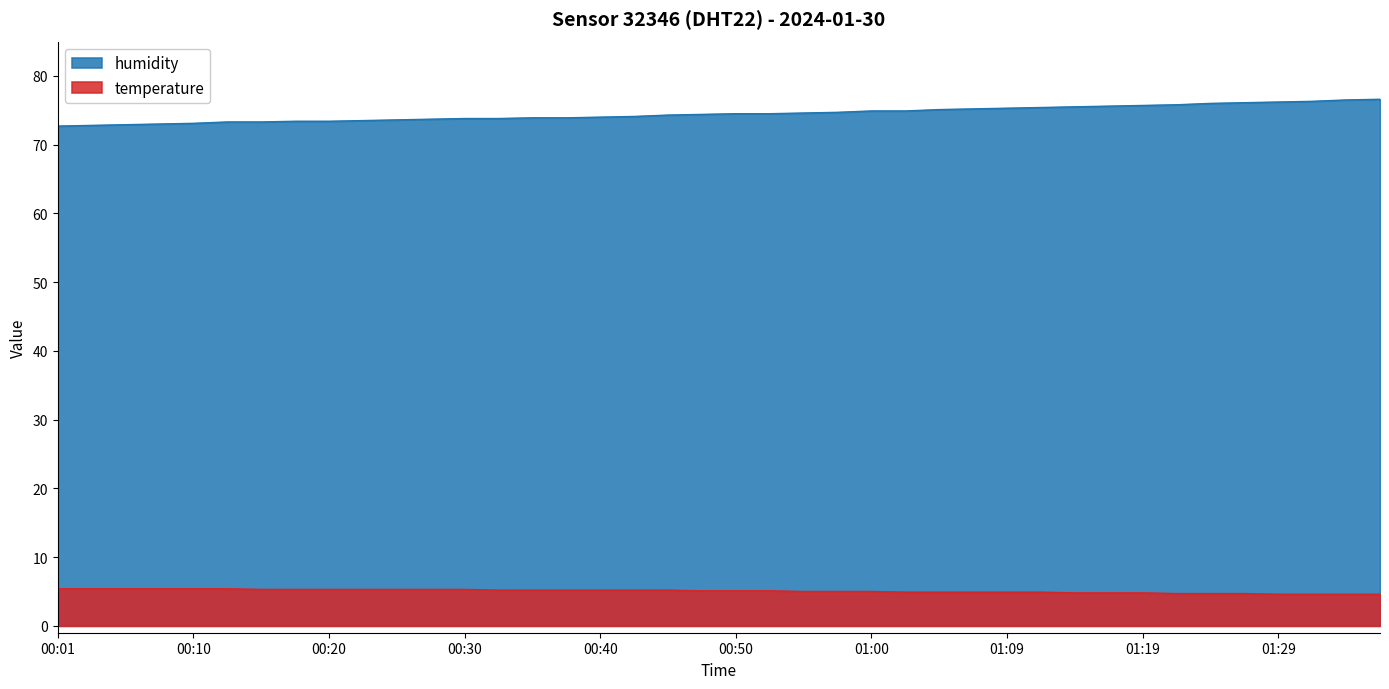

What is the difference between the highest and lowest values at 01:04?

70.2